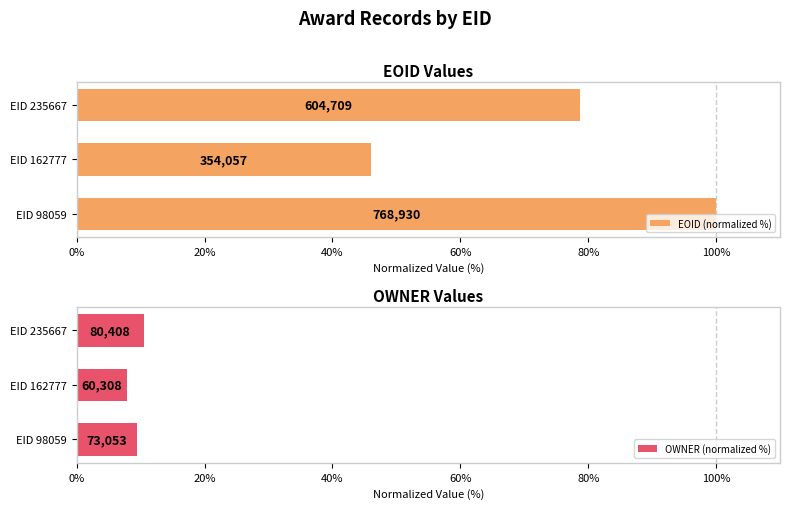

The value of OWNER (normalized %) at EID 235667 is 10.5. True or false?

True